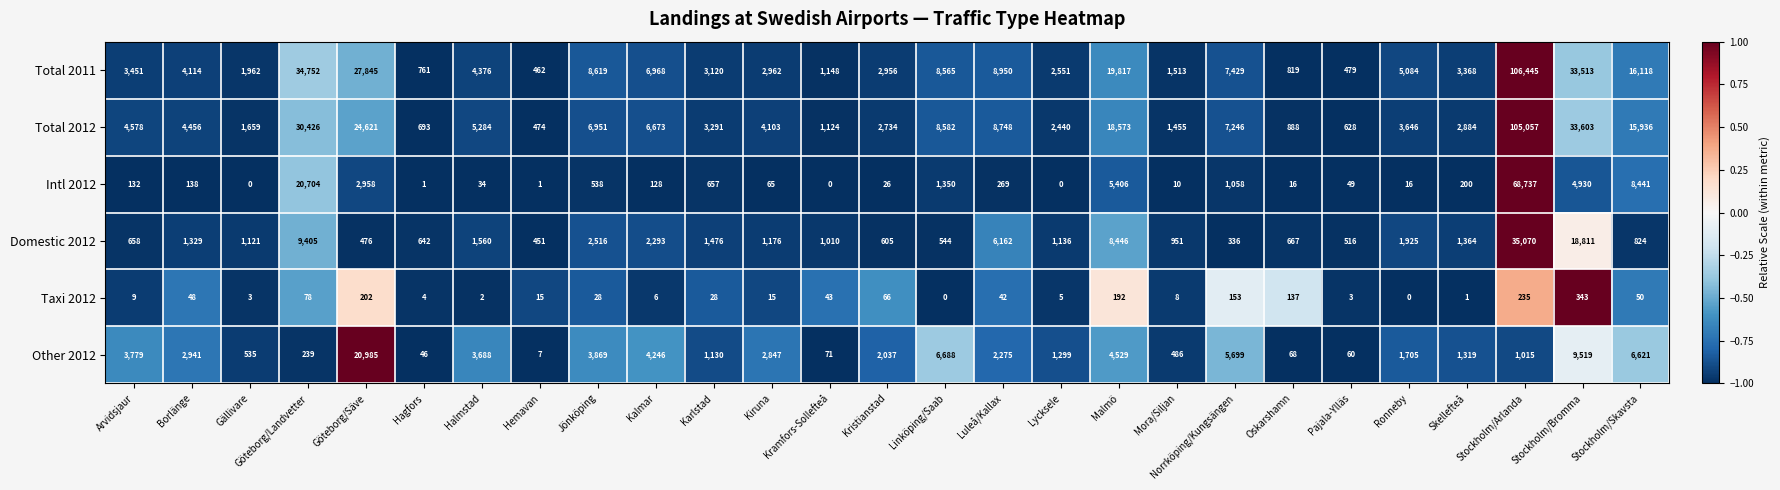

What is the difference between the second highest and second lowest values in the Domestic 2012 series?

18360